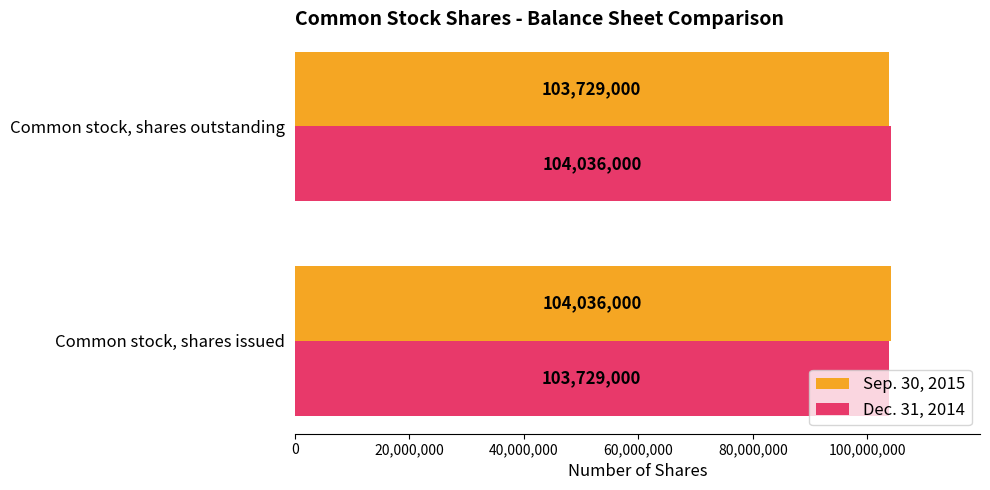

What is the total value across all series at Common stock, shares outstanding?

207765000